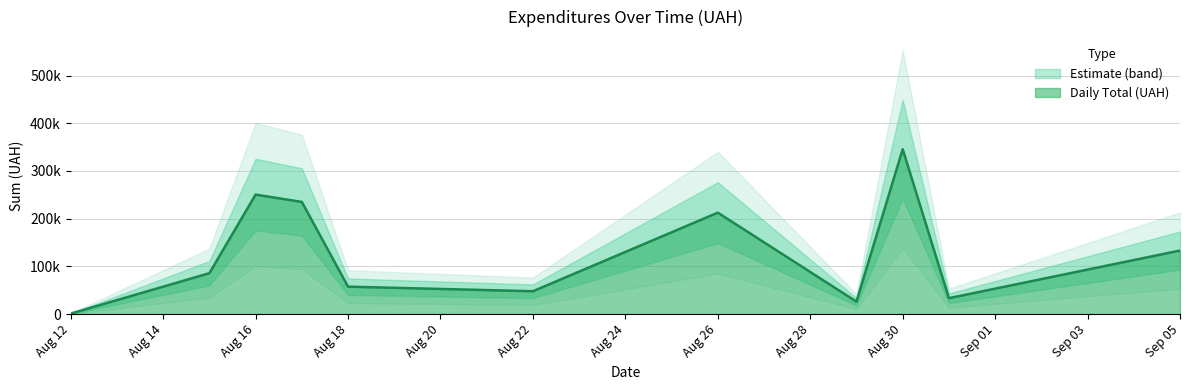

Is it true that the value at 24 is 18081.5?

False